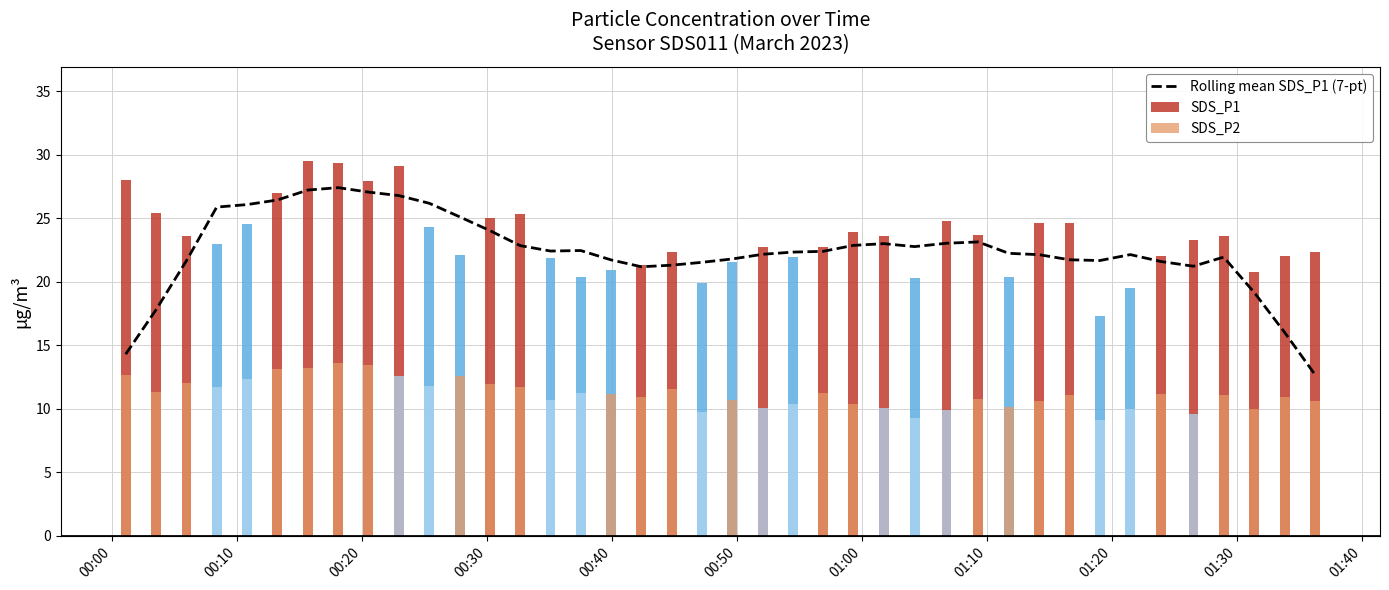

What is the smallest value displayed?

12.7